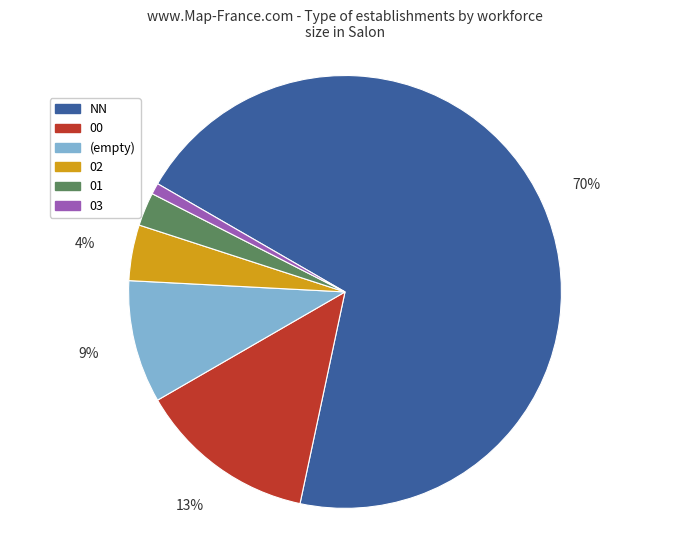

Which category accounts for the majority?

NN